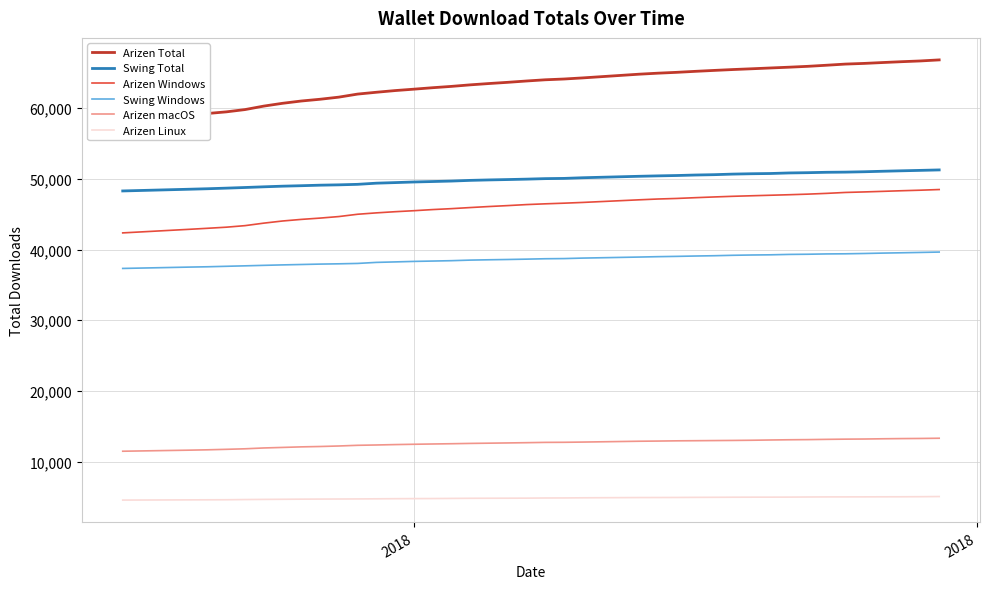

True or false: Arizen macOS and Swing Total intersect in this chart.

False